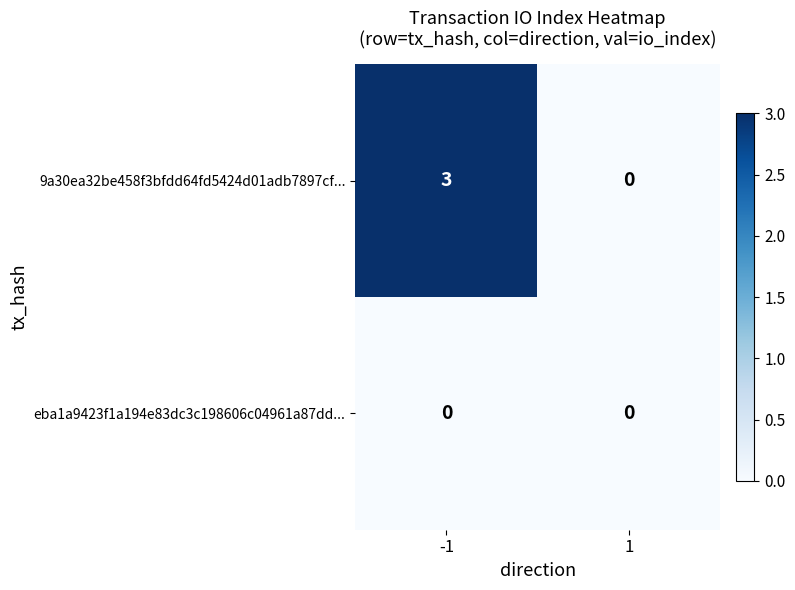

The eba1a9423f1a194e83dc3c198606c04961a87dd... series shows 0 at -1. True or false?

True